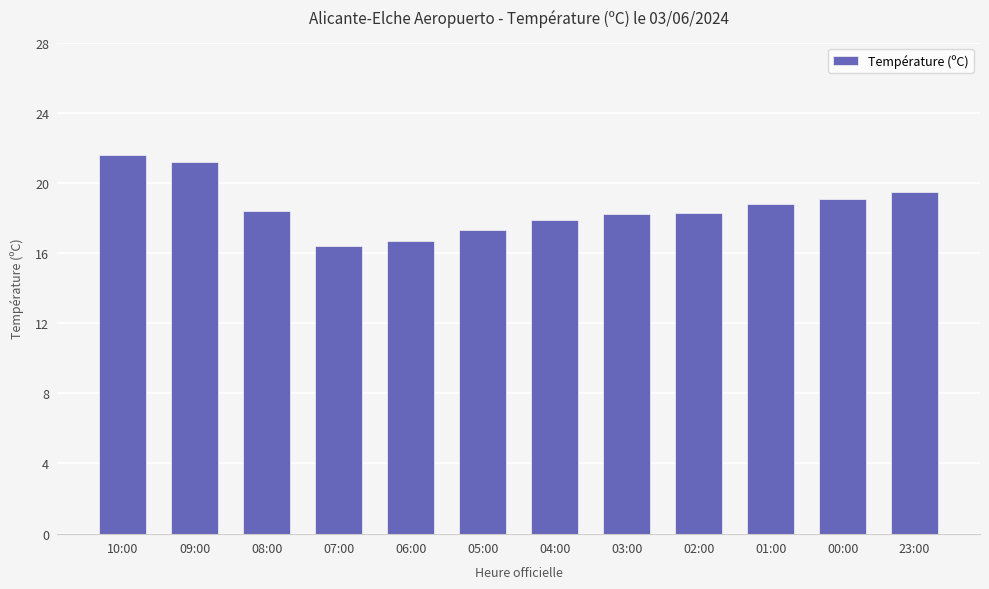

What value does the data have at 03:00?

18.2